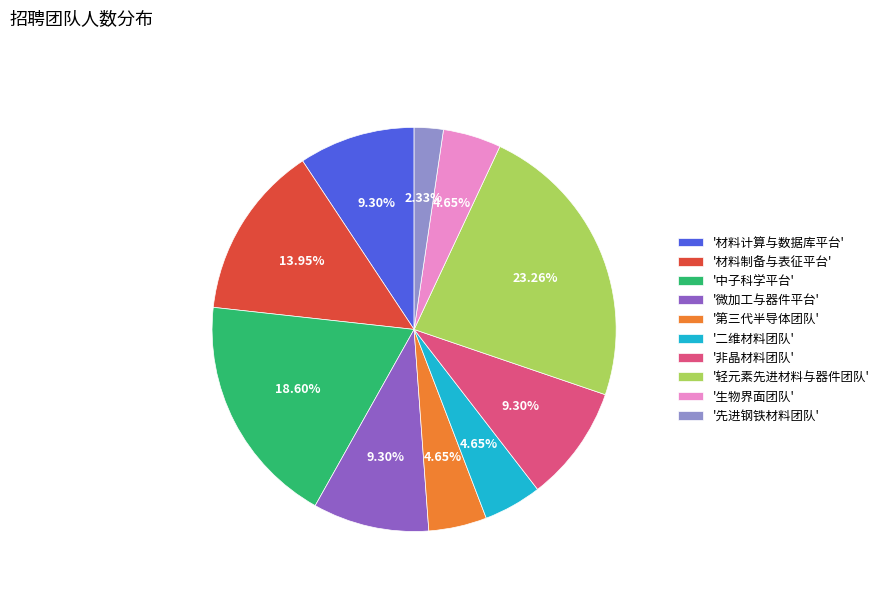

Combined, do '第三代半导体团队' and '材料计算与数据库平台' account for over 50%?

No